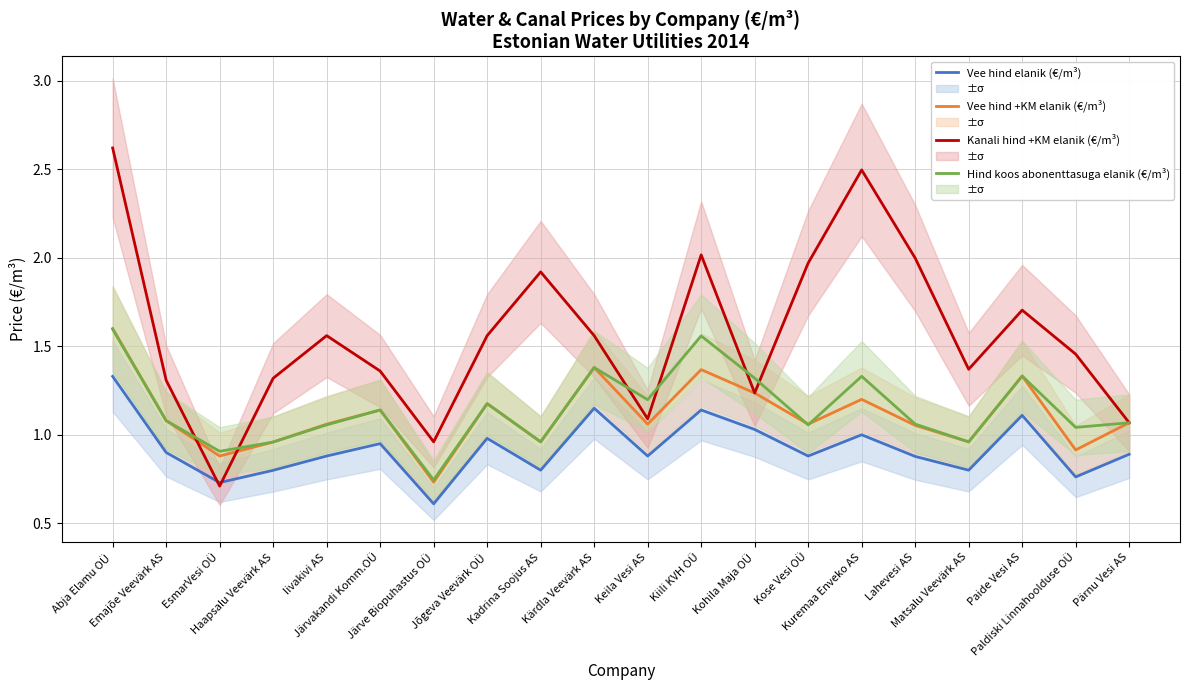

Is the value of Hind koos abonenttasuga elanik (€/m³) at Kose Vesi OÜ greater than the value of Kanali hind +KM elanik (€/m³) at Kuremaa Enveko AS?

No